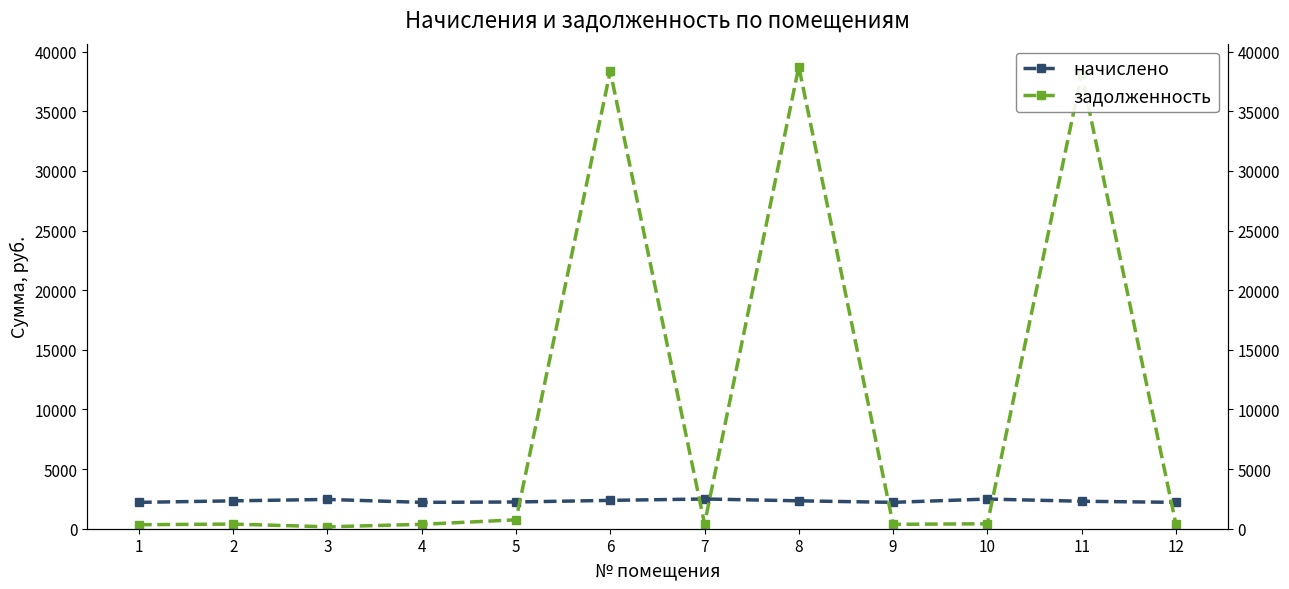

At which label does начислено reach its minimum?

1